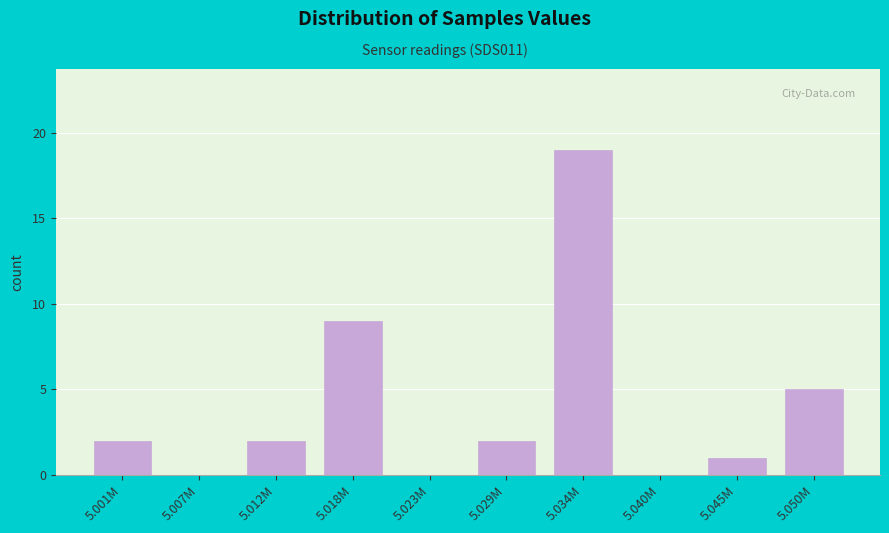

Reading right to left, extract all data points from this chart.

5.050M=5	5.045M=1	5.040M=0	5.034M=19	5.029M=2	5.023M=0	5.018M=9	5.012M=2	5.007M=0	5.001M=2